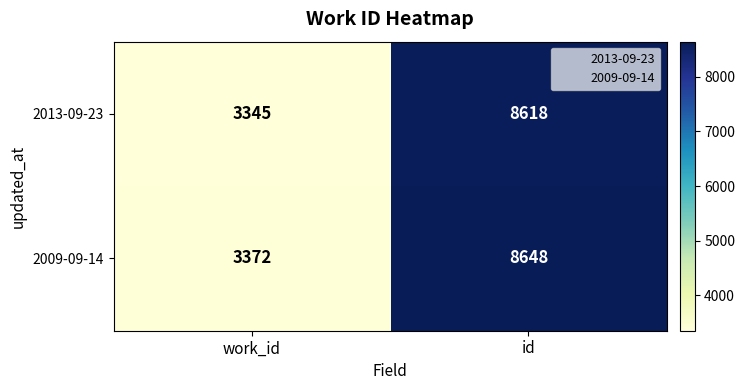

What is the difference between the highest and lowest values at id?

30